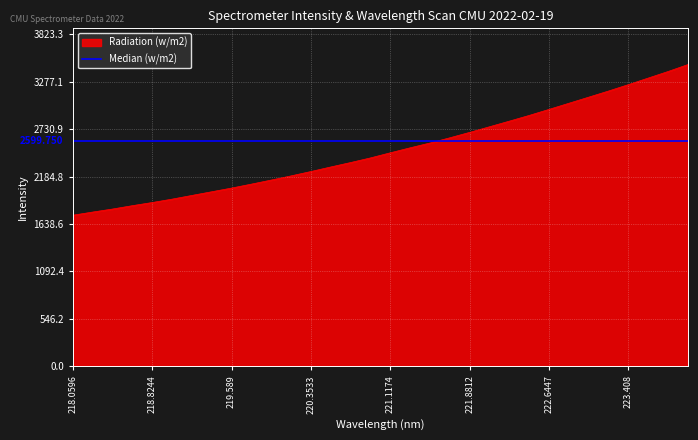

What is the difference between the maximum and second lowest values?

1700.2